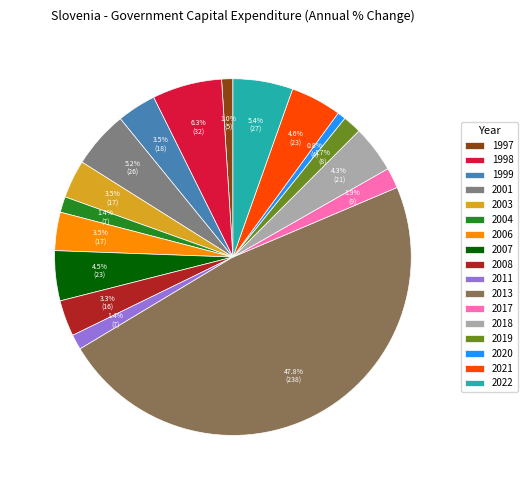

Does 2007 account for over 50% of the chart?

No